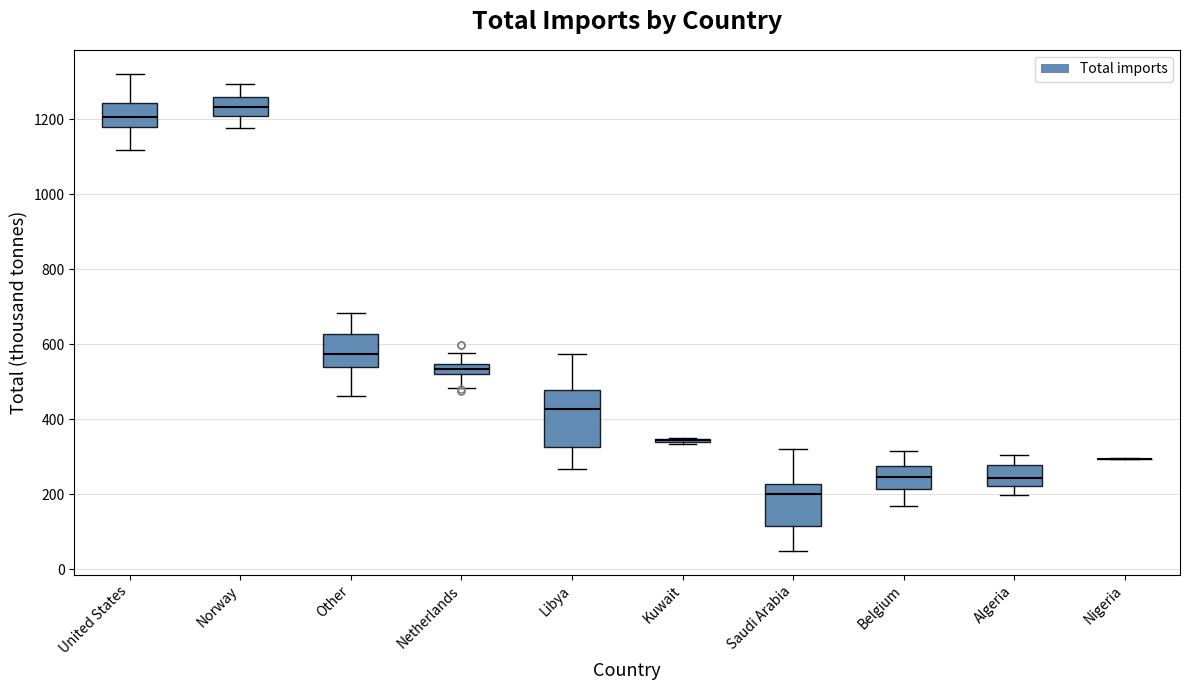

Comparing the boxes themselves (not the whiskers), which one is the tallest?

Libya